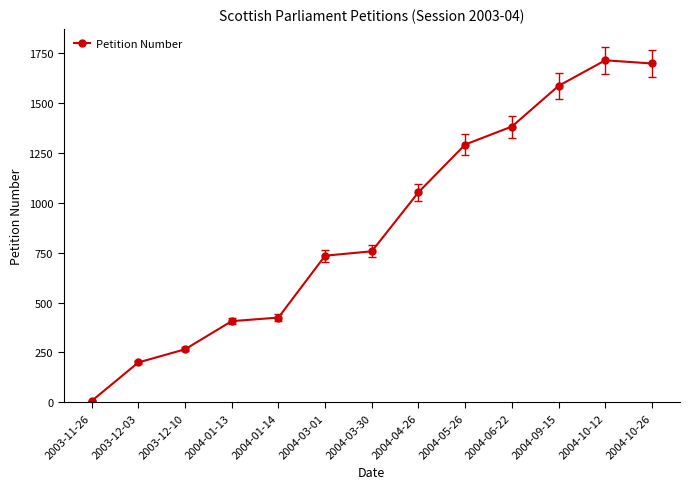

What is the difference between the values at 2004-10-26 and 2004-05-26?

406